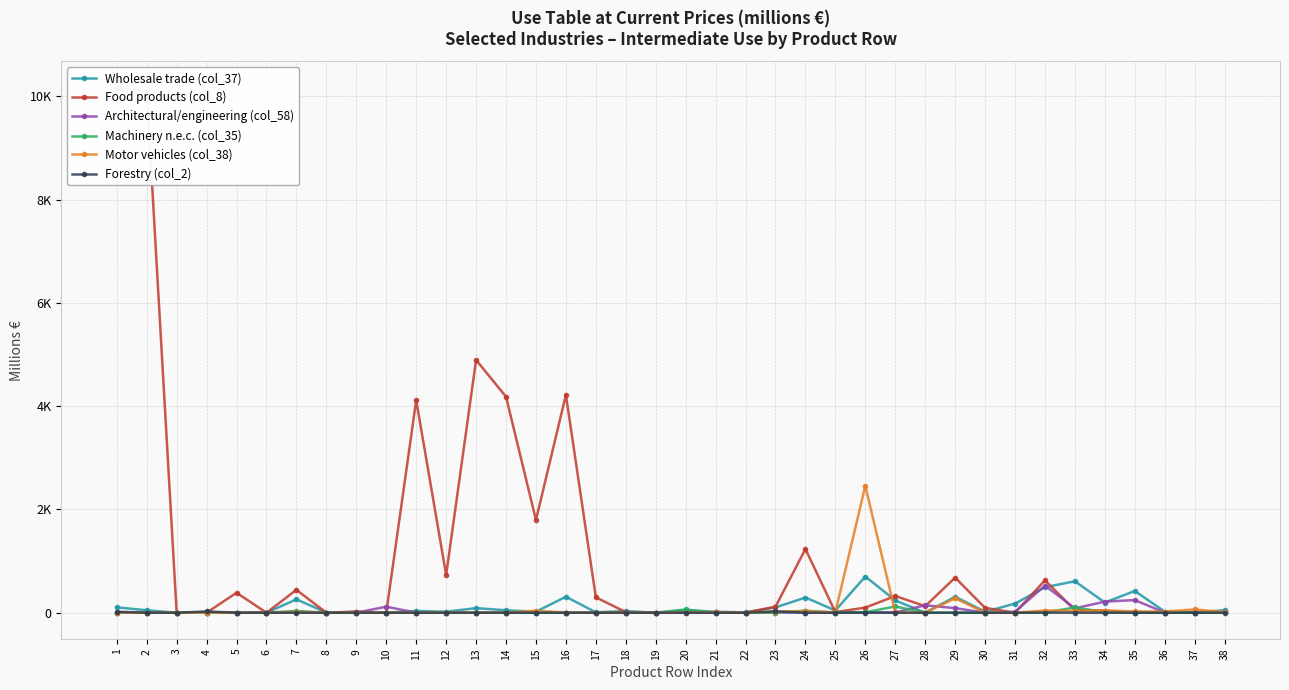

Reading right to left, transcribe all the data shown in this chart.

Wholesale trade (col_37): 38=48	37=5	36=22	35=421	34=198	33=609	32=495	31=176	30=19	29=309	28=0	27=239	26=701	25=44	24=294	23=103	22=7	21=20	20=47	19=0	18=32	17=8	16=310	15=20	14=47	13=89	12=19	11=35	10=0	9=14	8=3	7=259	6=0	5=2	4=0	3=0	2=47	1=104
Food products (col_8): 38=9	37=0	36=4	35=0	34=43	33=49	32=627	31=0	30=94	29=680	28=127	27=324	26=99	25=12	24=1234	23=117	22=3	21=7	20=7	19=0	18=12	17=298	16=4220	15=1796	14=4184	13=4896	12=730	11=4117	10=0	9=23	8=0	7=443	6=0	5=387	4=0	3=0	2=10101	1=10169
Architectural/engineering (col_58): 38=7	37=0	36=3	35=245	34=215	33=85	32=526	31=18	30=0	29=89	28=144	27=5	26=6	25=4	24=2	23=4	22=0	21=0	20=5	19=0	18=4	17=0	16=3	15=0	14=0	13=0	12=0	11=0	10=117	9=0	8=0	7=18	6=0	5=0	4=0	3=0	2=0	1=0
Machinery n.e.c. (col_35): 38=8	37=0	36=3	35=2	34=11	33=102	32=3	31=0	30=0	29=3	28=0	27=121	26=9	25=3	24=40	23=0	22=0	21=0	20=63	19=0	18=2	17=0	16=1	15=0	14=0	13=0	12=0	11=0	10=0	9=0	8=0	7=34	6=0	5=0	4=0	3=0	2=0	1=0
Motor vehicles (col_38): 38=11	37=64	36=22	35=25	34=43	33=35	32=43	31=0	30=2	29=281	28=0	27=5	26=2460	25=9	24=27	23=23	22=1	21=9	20=1	19=0	18=2	17=0	16=4	15=38	14=0	13=0	12=0	11=0	10=0	9=0	8=0	7=12	6=0	5=0	4=4	3=0	2=0	1=0
Forestry (col_2): 38=0	37=0	36=0	35=0	34=0	33=0	32=2	31=0	30=0	29=0	28=0	27=1	26=2	25=0	24=0	23=26	22=0	21=0	20=0	19=0	18=0	17=0	16=0	15=0	14=0	13=0	12=0	11=0	10=0	9=0	8=0	7=0	6=0	5=0	4=24	3=0	2=0	1=19